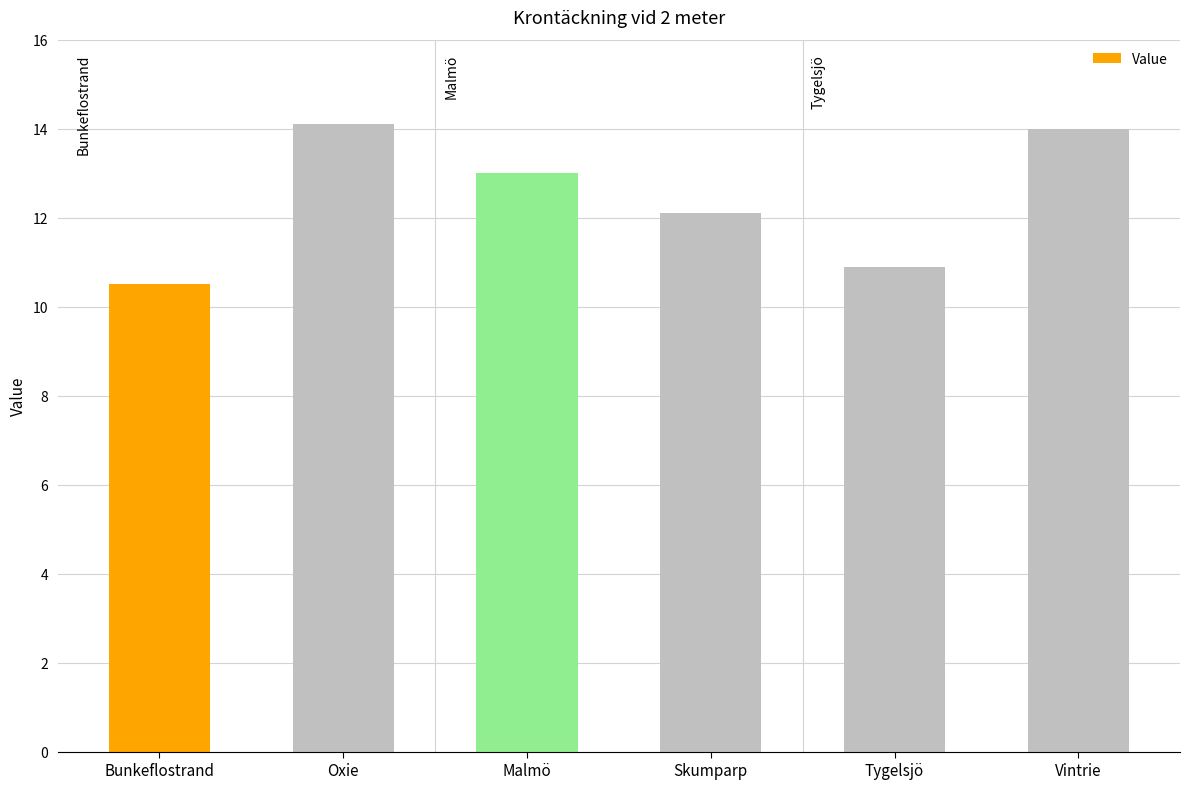

How many categories are shown in the chart?

6